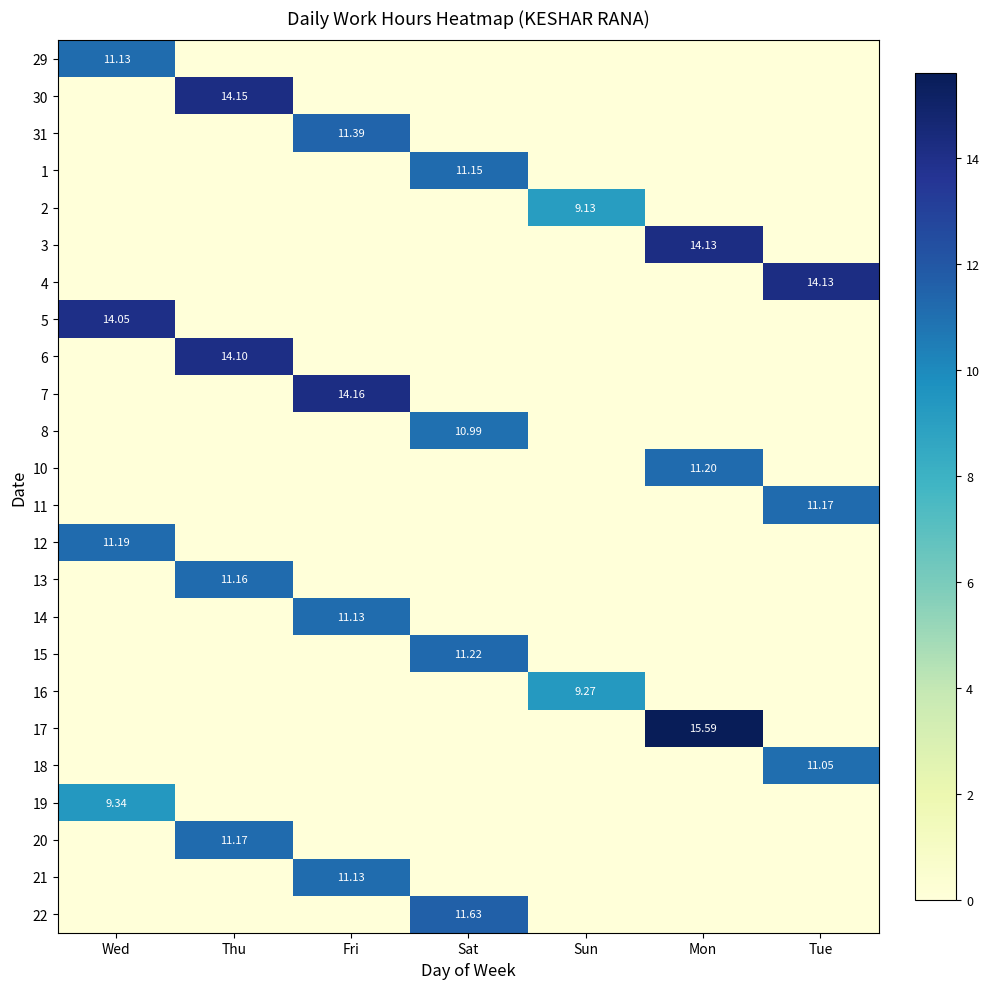

What is the sum of all 20 values?

11.2